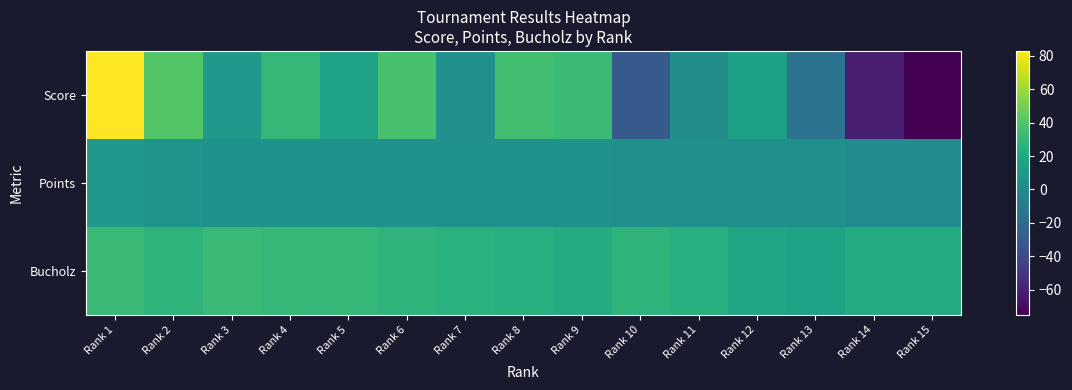

What is the total value across all series at Rank 2?

76